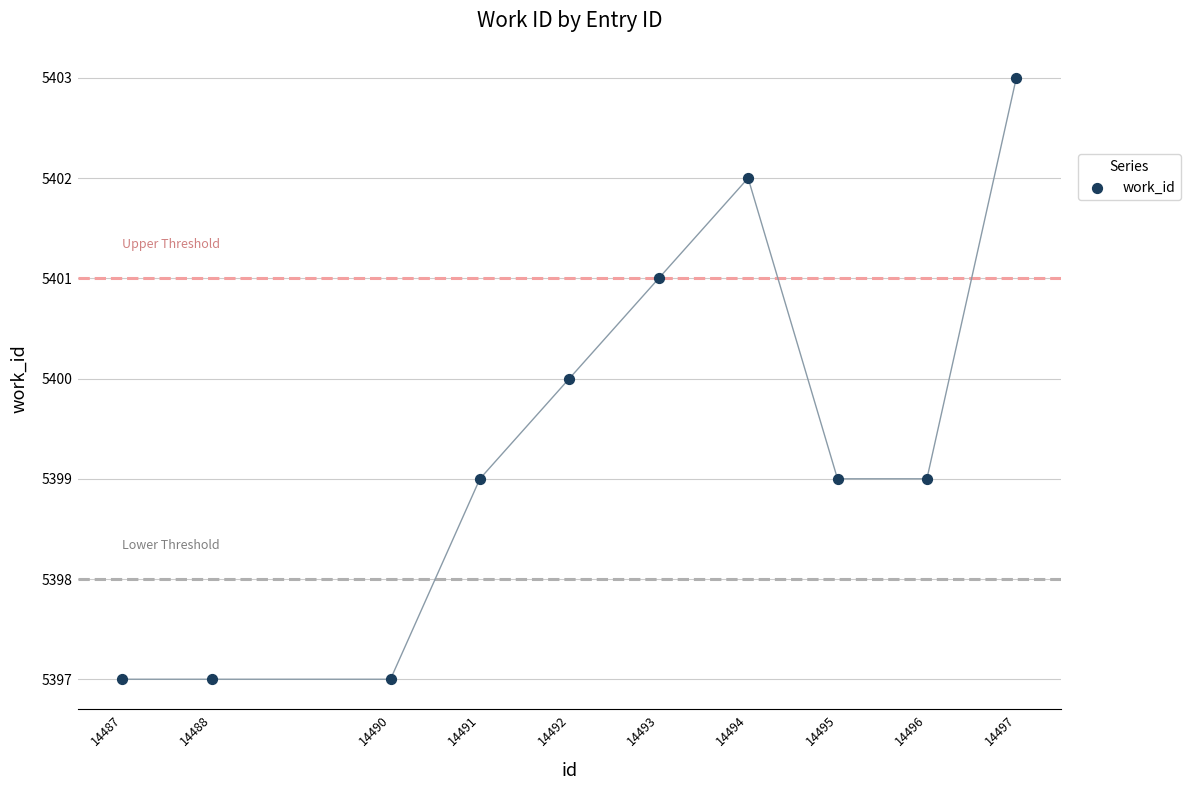

What is the range of Y values (max minus min)?

6